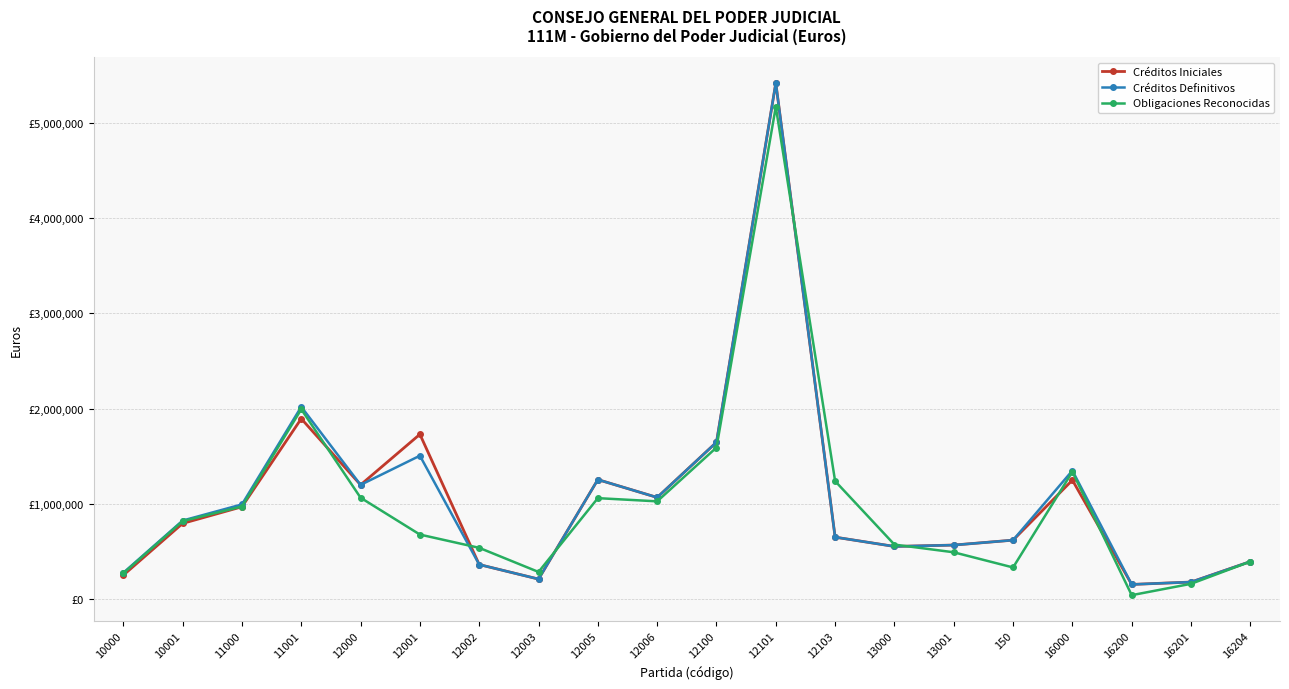

In Créditos Definitivos, how many points are higher than both neighbors (excluding endpoints)?

5